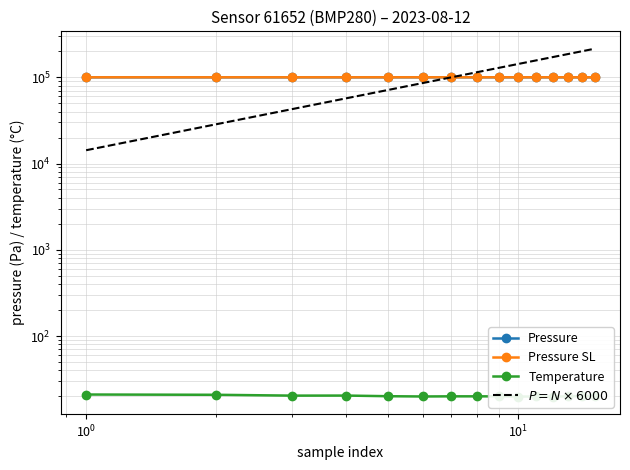

Which series has the largest total across all categories?

Pressure